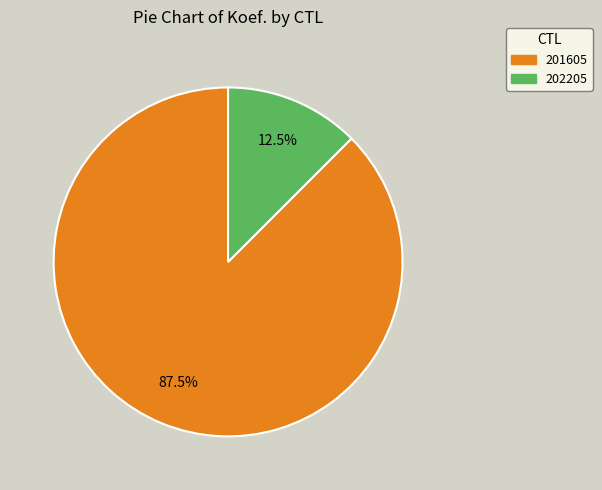

Rank the categories by value from lowest to highest.

202205, 201605